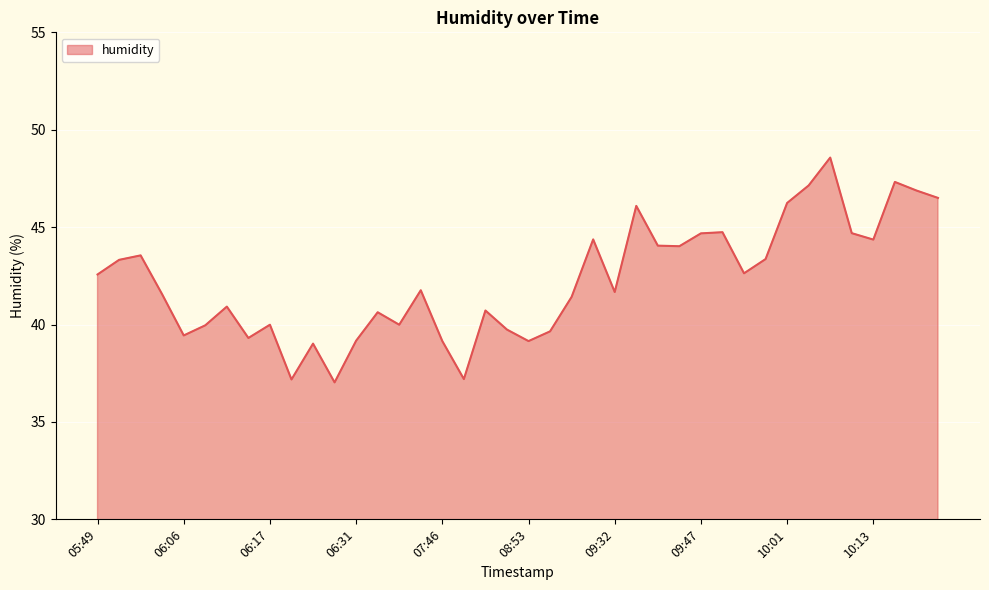

What is the minimum value shown in the chart?

37.0